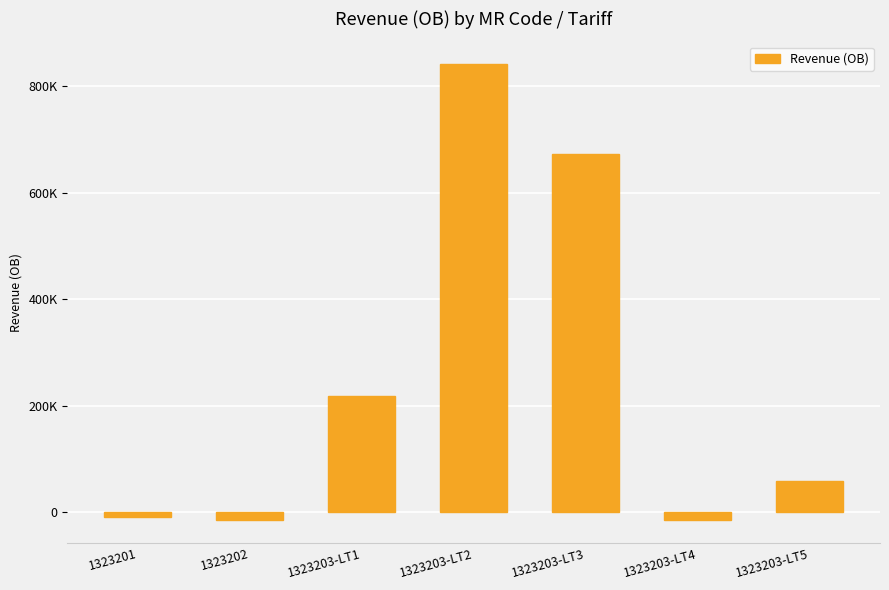

The value at 1323203-LT5 is 58585.6. True or false?

True